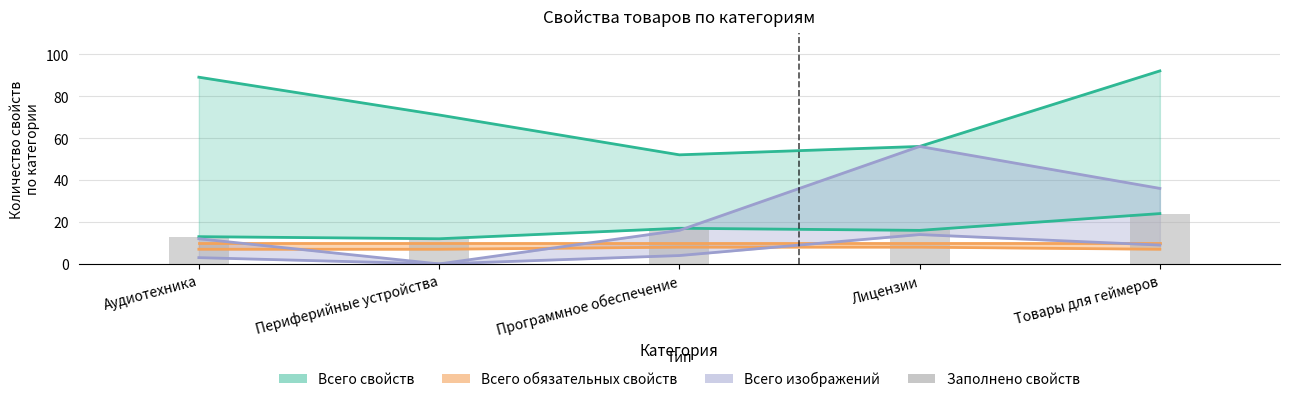

What is the average value?

16